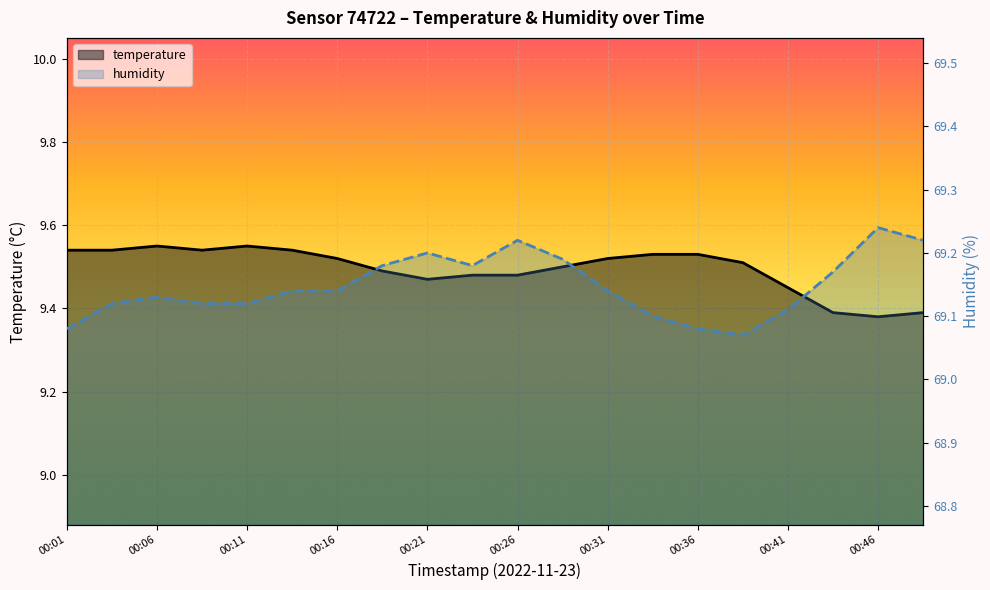

True or false: humidity and temperature intersect in this chart.

False